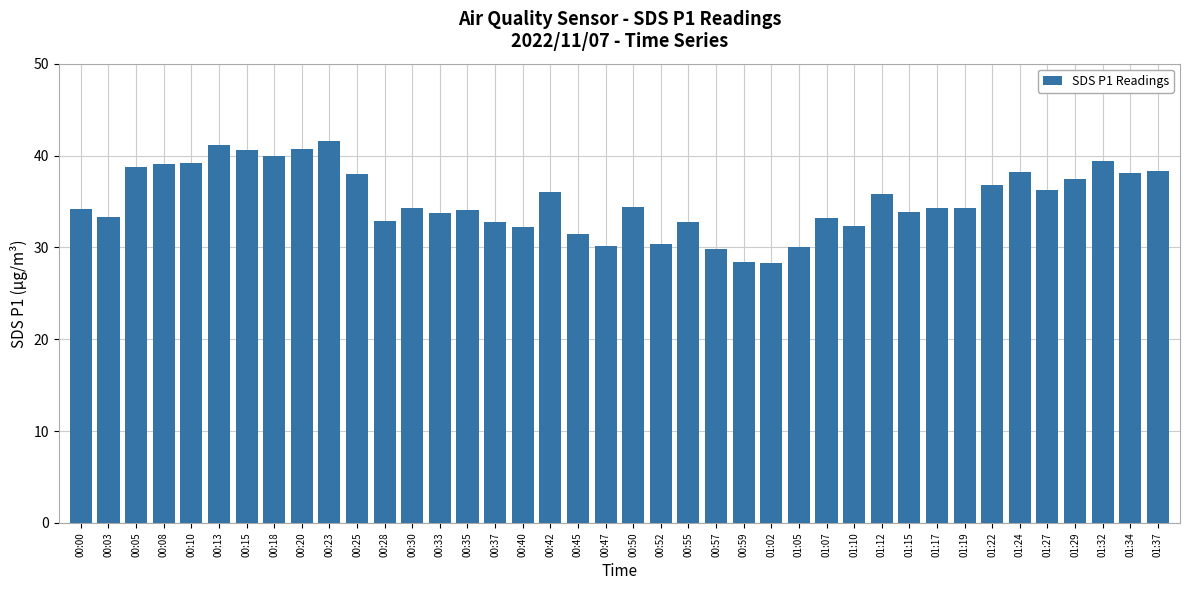

What is the label of the 21st bar from the left?

00:50